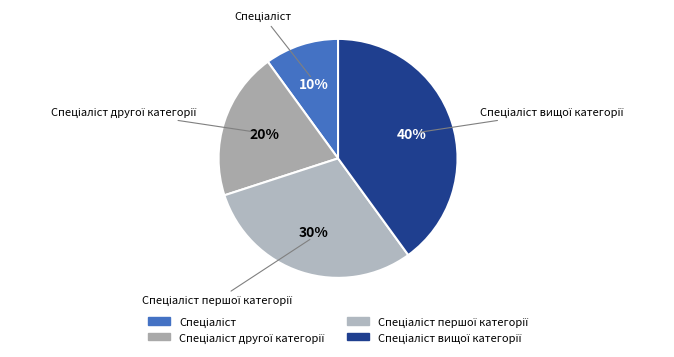

How many slices are in this pie chart?

4